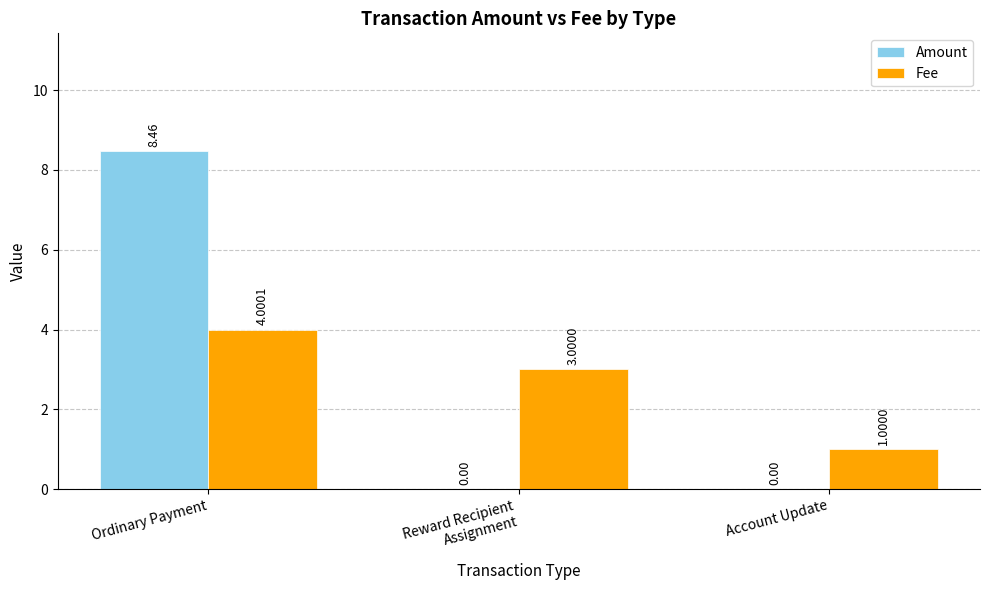

Which category has the highest value in the Amount series?

Ordinary Payment